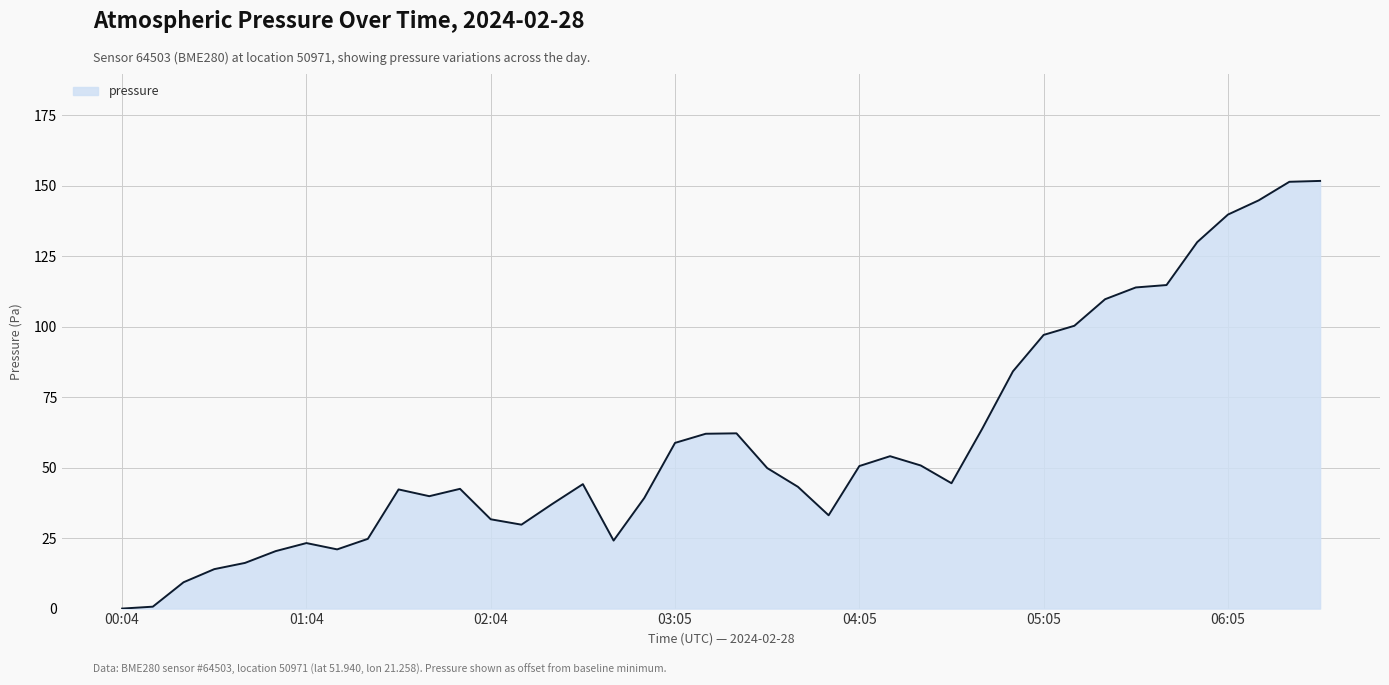

What is the difference between the maximum and minimum values?

151.7